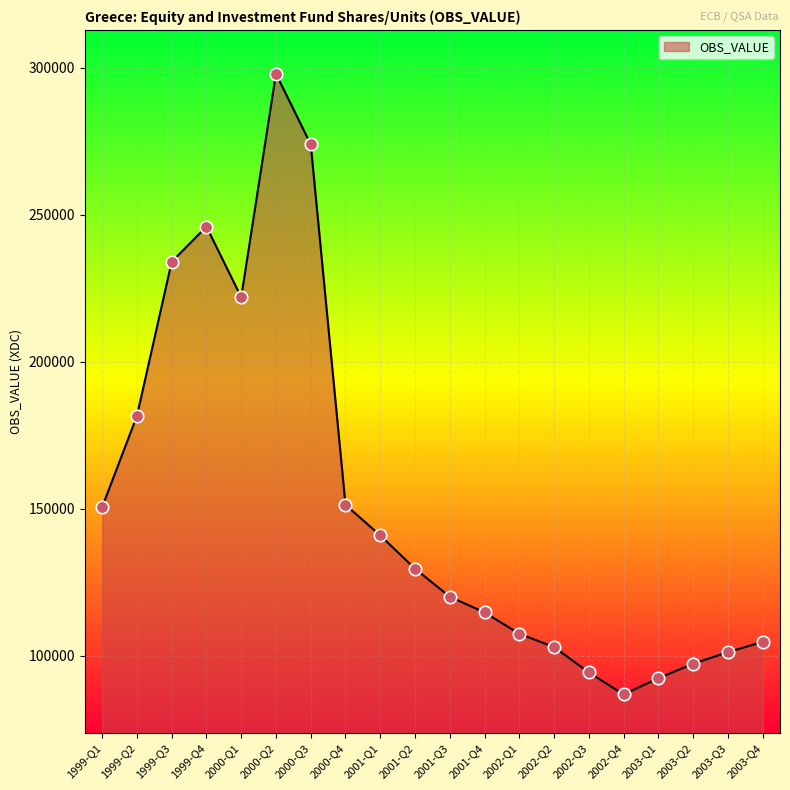

Between 2003-Q4 and 1999-Q3, which is larger?

1999-Q3